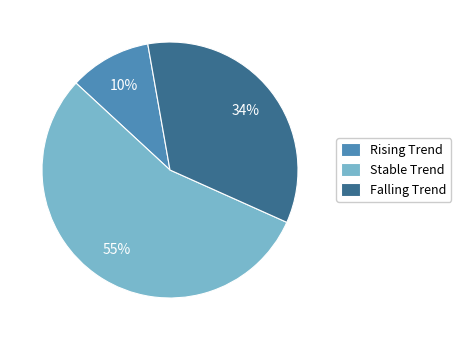

To the nearest percent, what is the average slice percentage?

33%